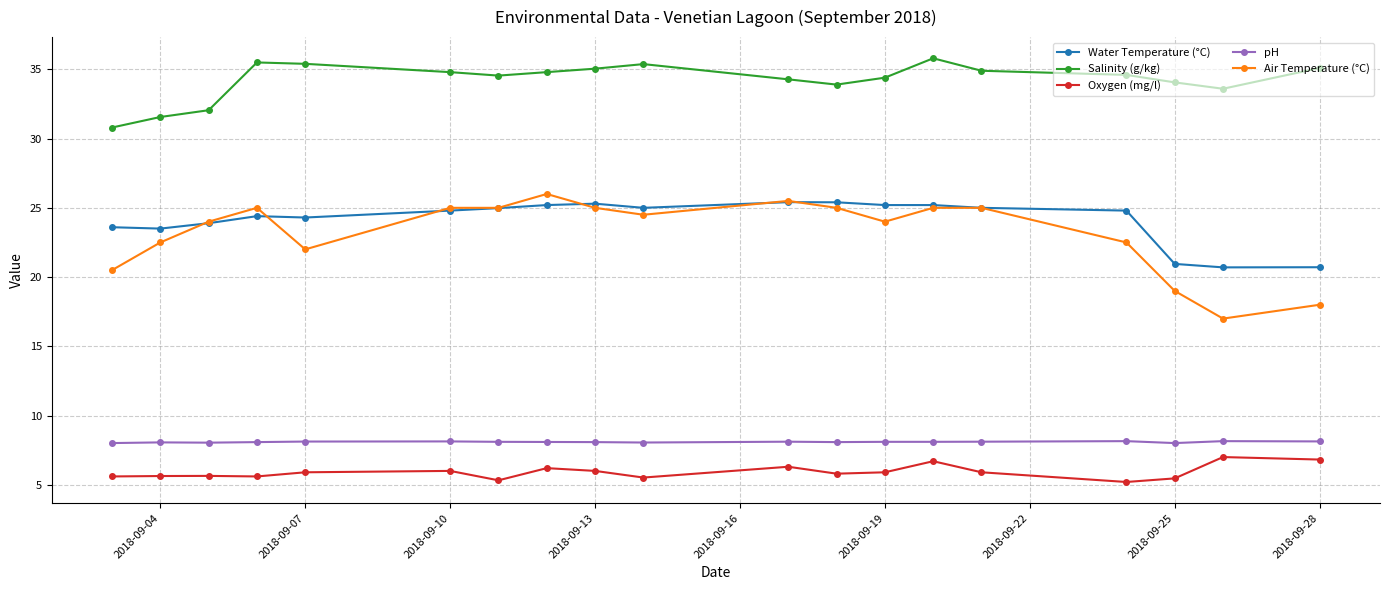

How many lines are shown in the chart?

5